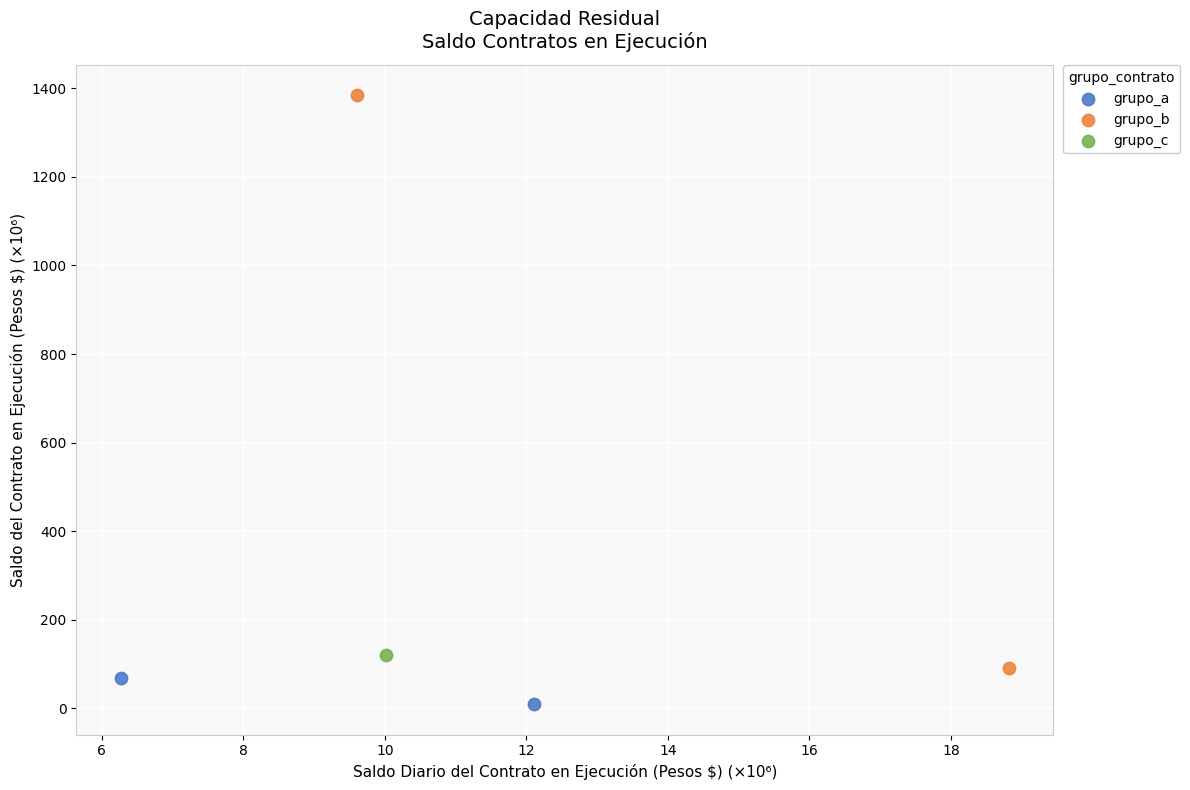

Which series contains the highest Y value?

grupo_b